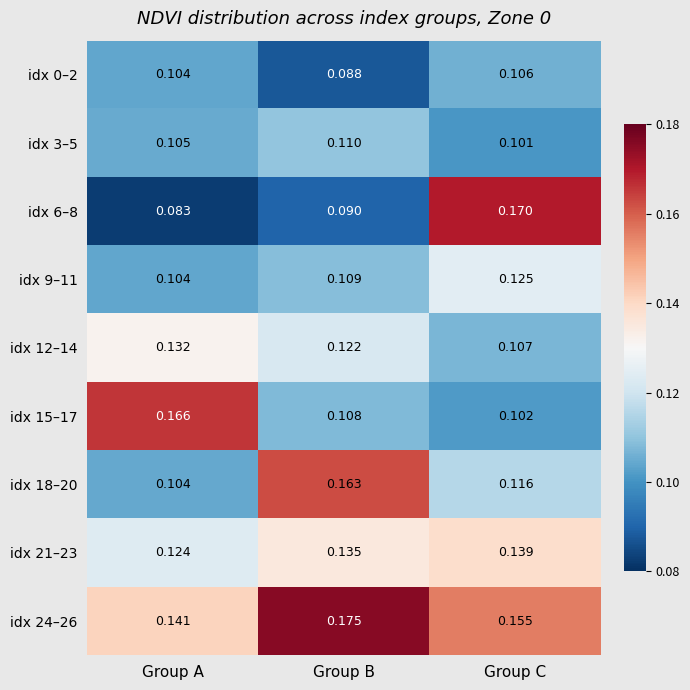

At which label is idx 24–26 closest to 0?

Group A